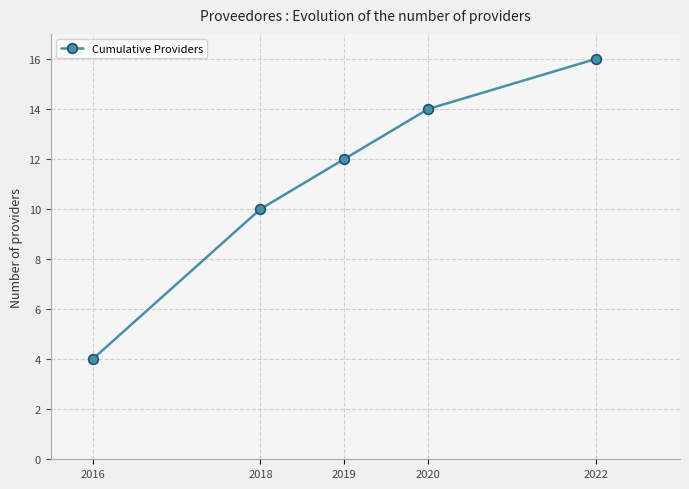

What is the change in value from 2016 to 2020?

+10